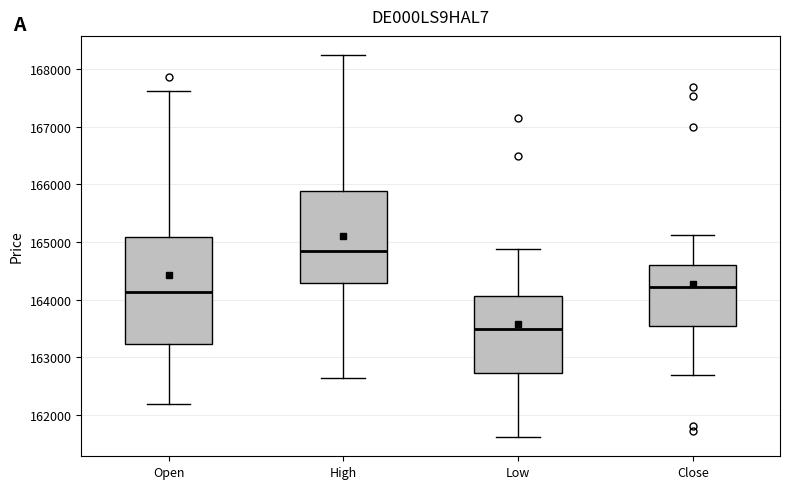

Reading left to right, read every box against the y-axis: the position of its median line, the range the box covers, and the ends of its whiskers. The values are not printed on the chart, so give them approximately, as read against the axis.

Open: median 164100, box 163200 to 165100, whiskers 162200 to 167600
High: median 164800, box 164300 to 165900, whiskers 162600 to 168200
Low: median 163500, box 162700 to 164100, whiskers 161600 to 164900
Close: median 164200, box 163500 to 164600, whiskers 162700 to 165100